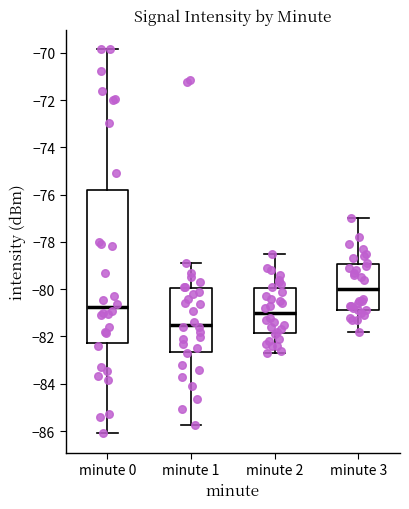

Reading left to right, read every box against the y-axis: the position of its median line, the range the box covers, and the ends of its whiskers. The values are not printed on the chart, so give them approximately, as read against the axis.

minute 0: median -80.8, box -82.2 to -75.8, whiskers -86.2 to -69.8
minute 1: median -81.4, box -82.6 to -80.0, whiskers -85.8 to -78.8
minute 2: median -81.0, box -81.8 to -80.0, whiskers -82.6 to -78.4
minute 3: median -80.0, box -80.8 to -79.0, whiskers -81.8 to -77.0